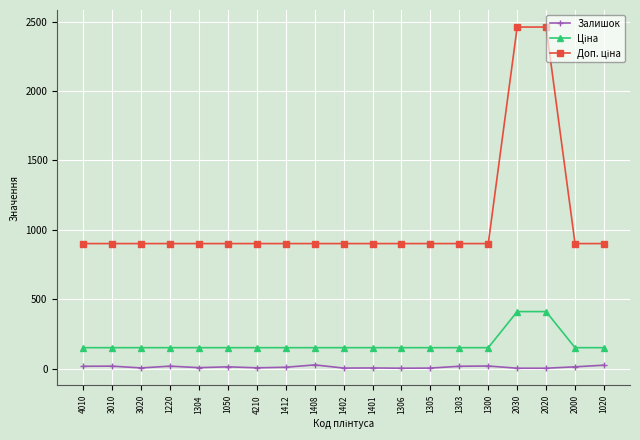

True or false: Залишок has a value of 6.0 at 1304.

True